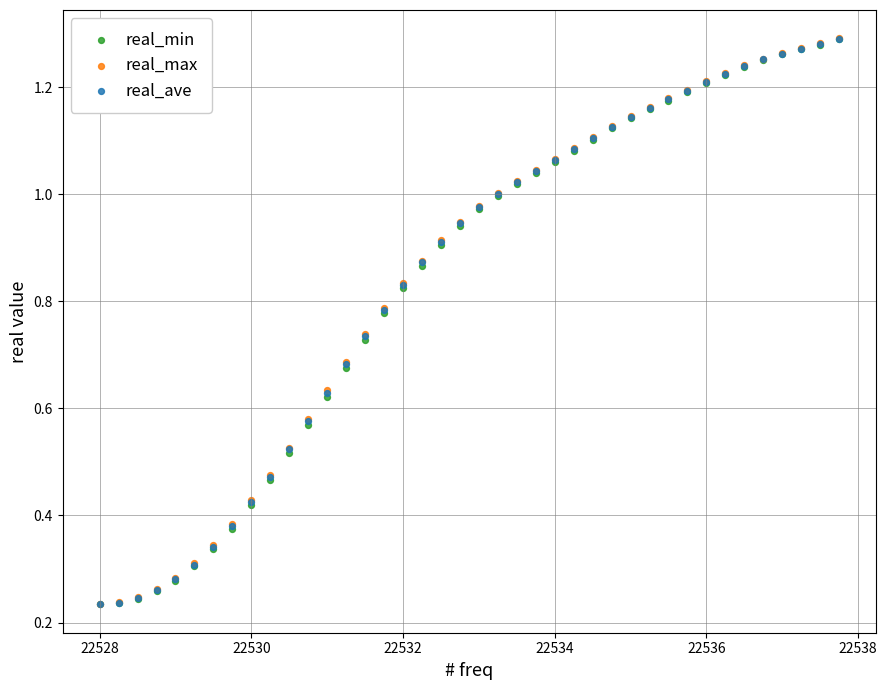

What are all the series names shown in the legend?

real_min, real_max, real_ave